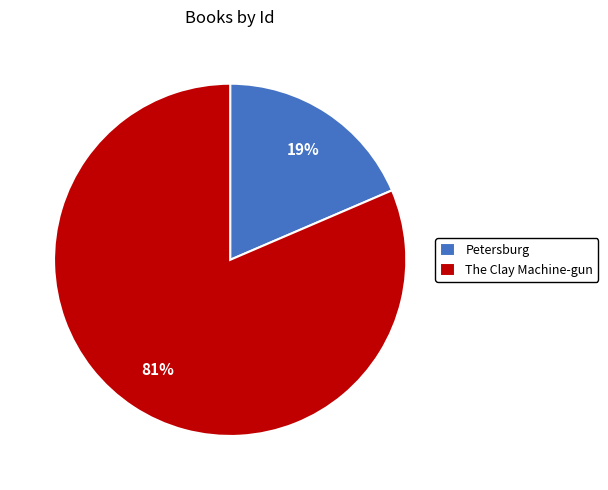

Is it true that The Clay Machine-gun is 81% of the pie?

True